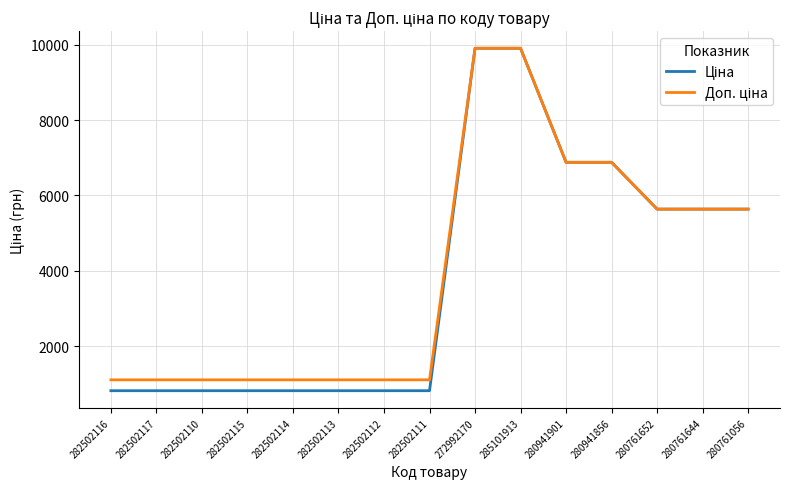

What is the difference between the highest and lowest values at 282502110?

288.7